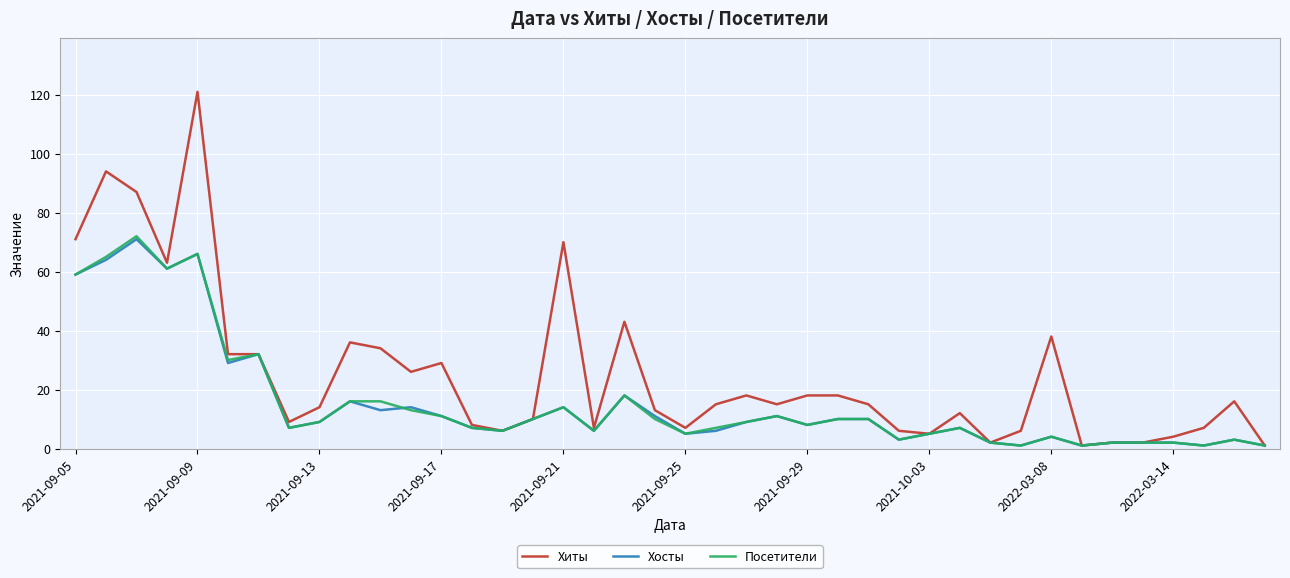

Which series has the largest range (max minus min)?

Хиты